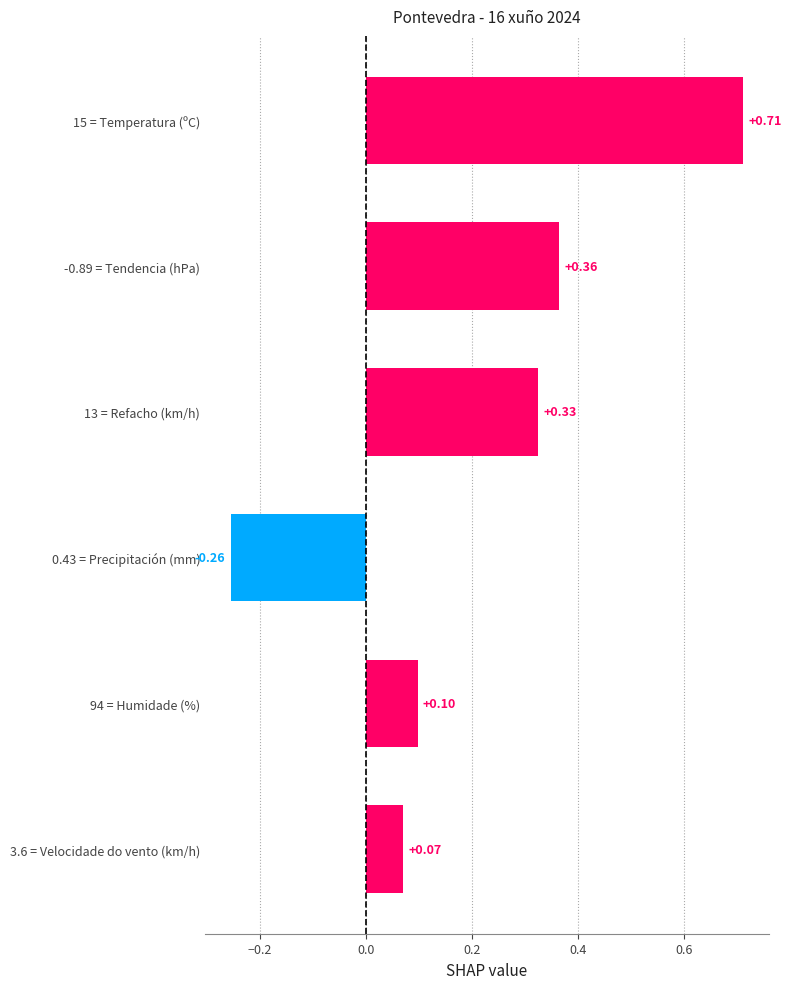

List the labels in order of value, smallest first.

0.43 = Precipitación (mm), 3.6 = Velocidade do vento (km/h), 94 = Humidade (%), 13 = Refacho (km/h), -0.89 = Tendencia (hPa), 15 = Temperatura (ºC)